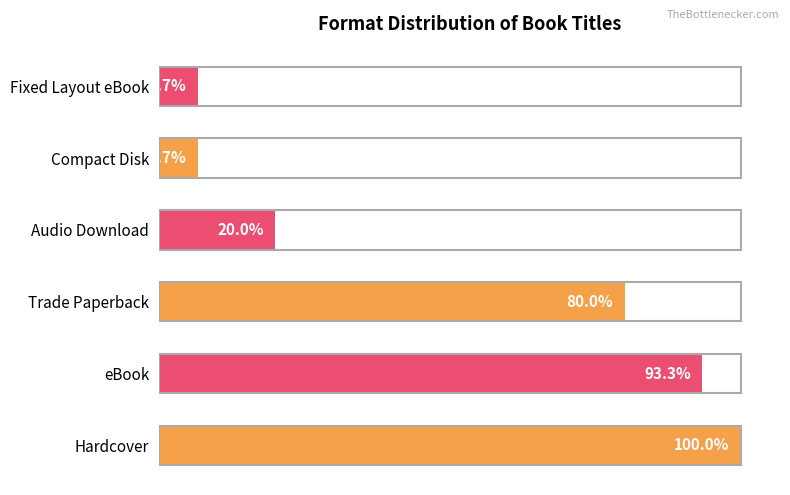

Does the chart contain any negative values?

No